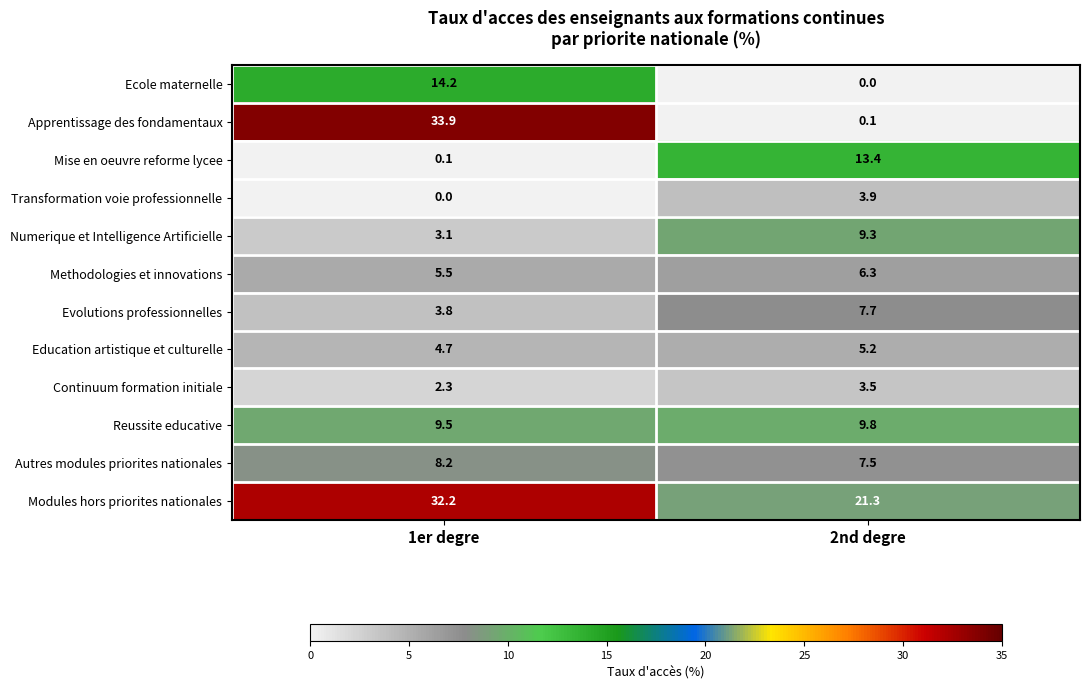

What is the average value of the Evolutions professionnelles series?

5.8